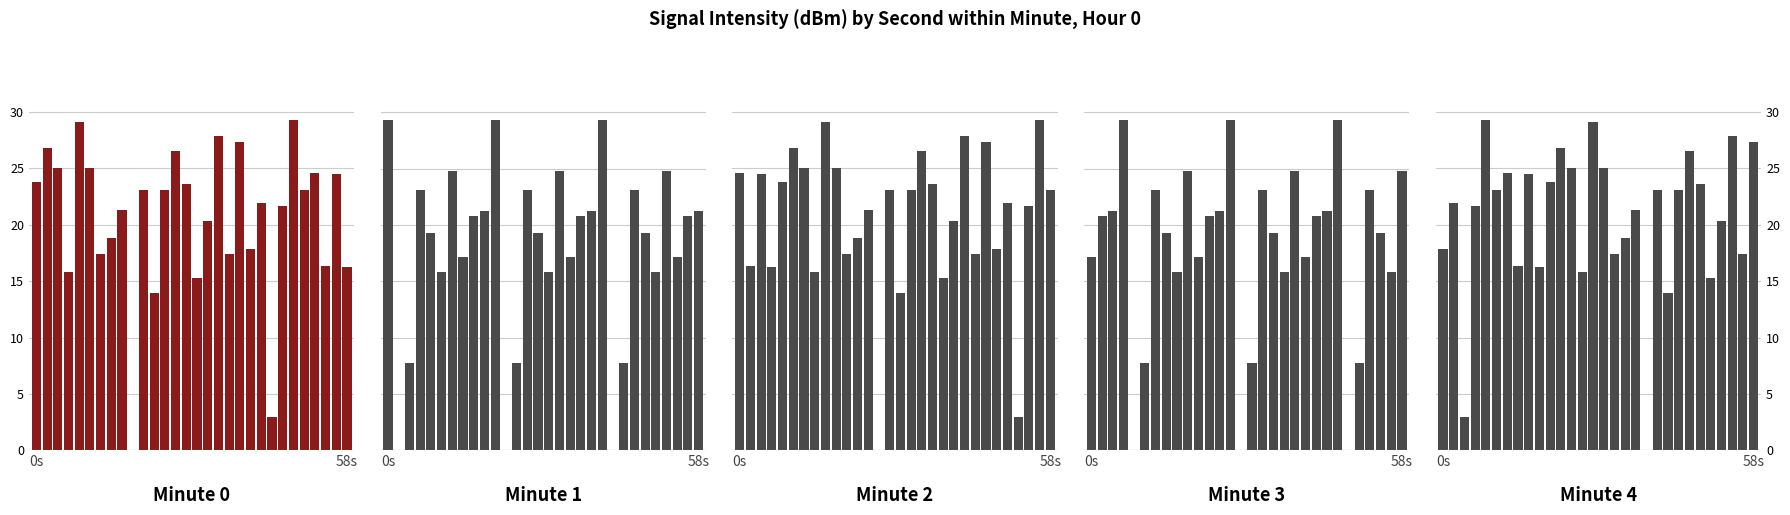

Does the chart contain stacked bars?

No